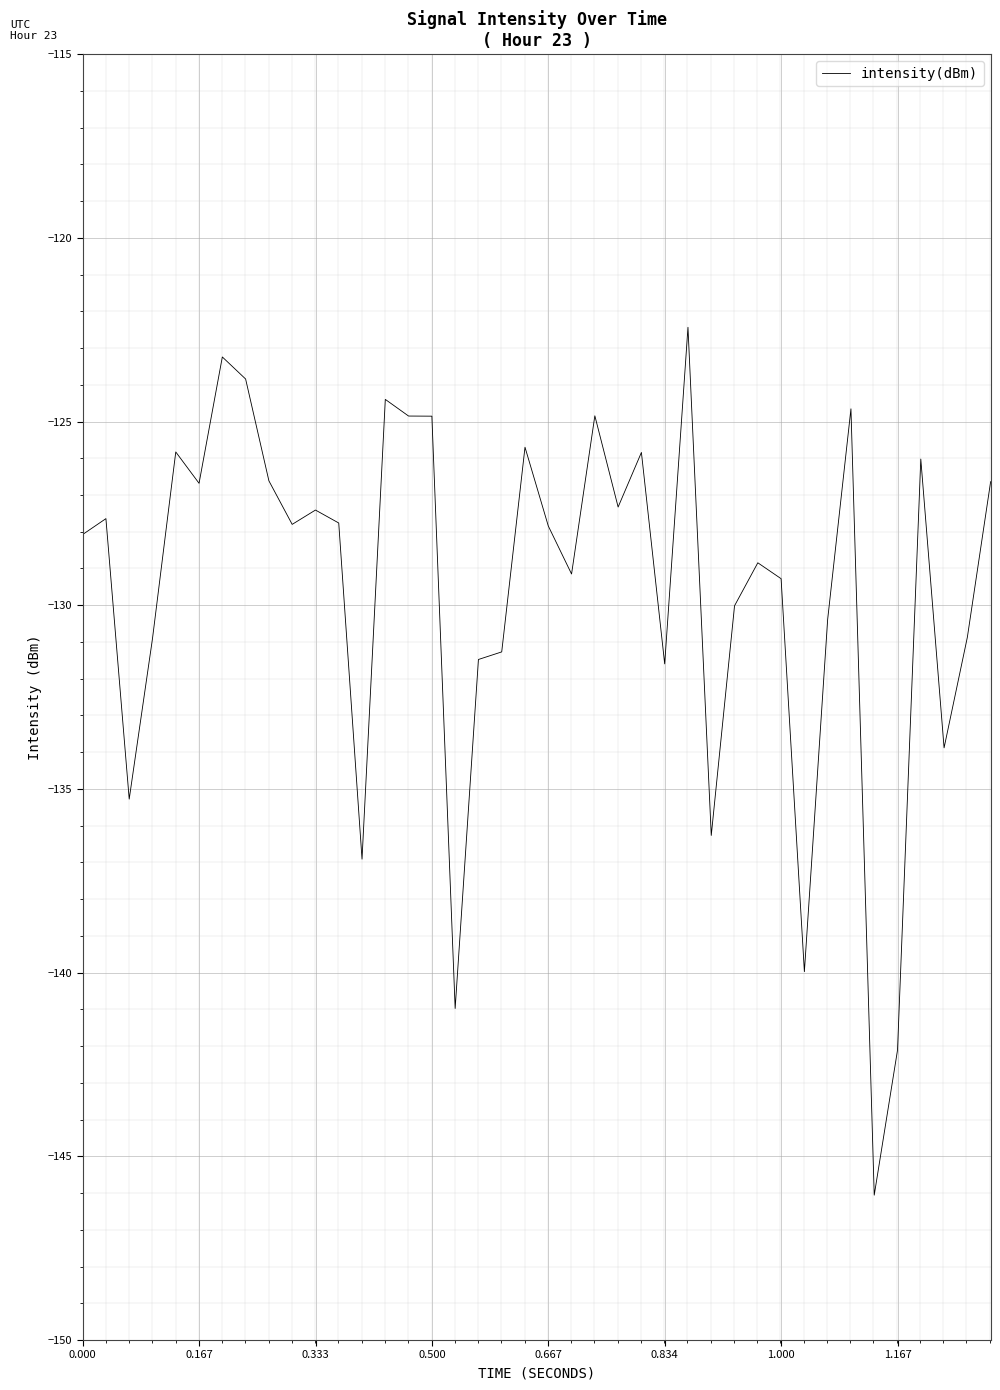

What is the minimum value shown in the chart?

-146.1